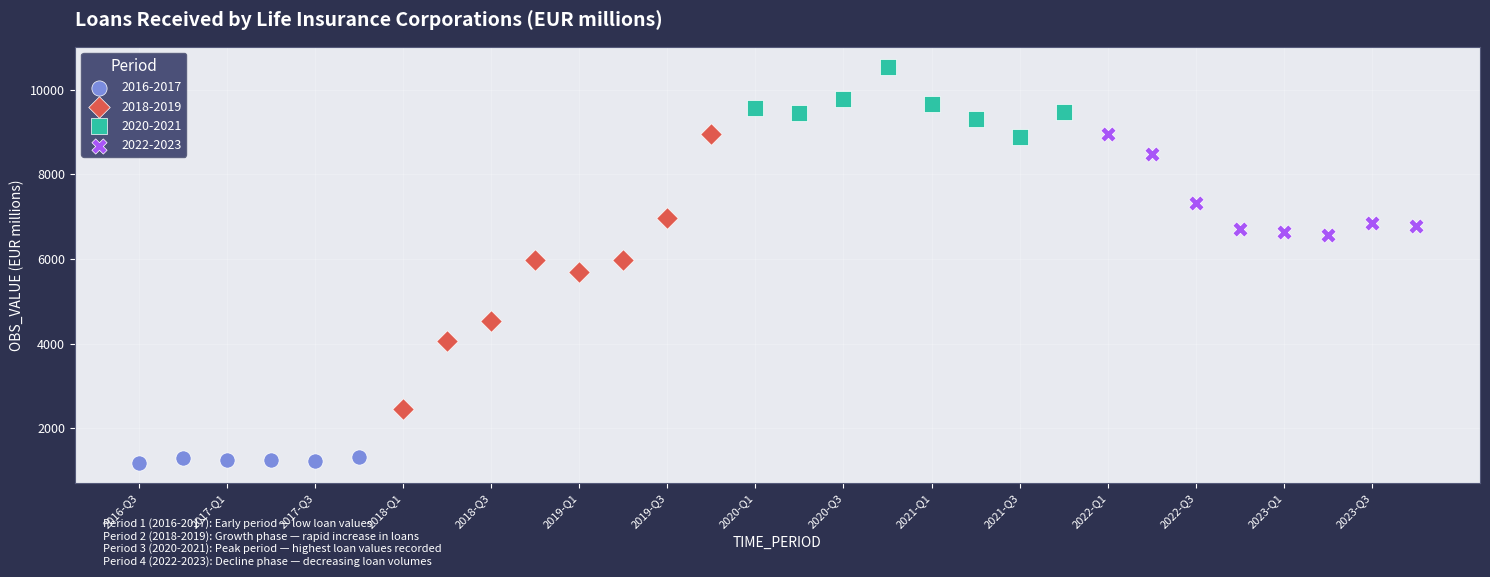

Which series contains the lowest Y value?

2016-2017